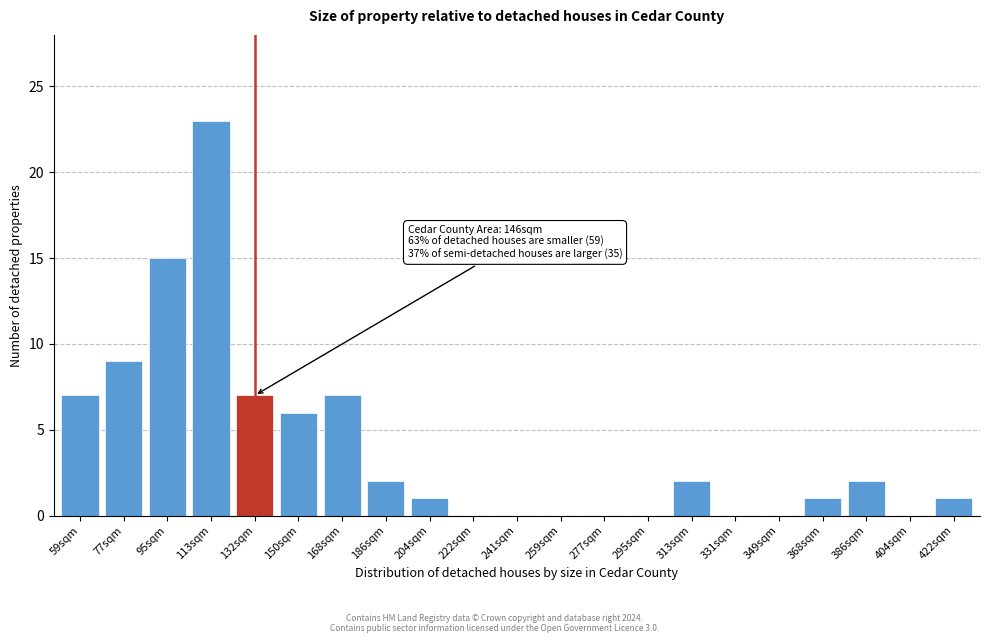

Reading right to left, transcribe all the data shown in this chart.

422sqm=1	404sqm=0	386sqm=2	368sqm=1	349sqm=0	331sqm=0	313sqm=2	295sqm=0	277sqm=0	259sqm=0	241sqm=0	222sqm=0	204sqm=1	186sqm=2	168sqm=7	150sqm=6	132sqm=7	113sqm=23	95sqm=15	77sqm=9	59sqm=7